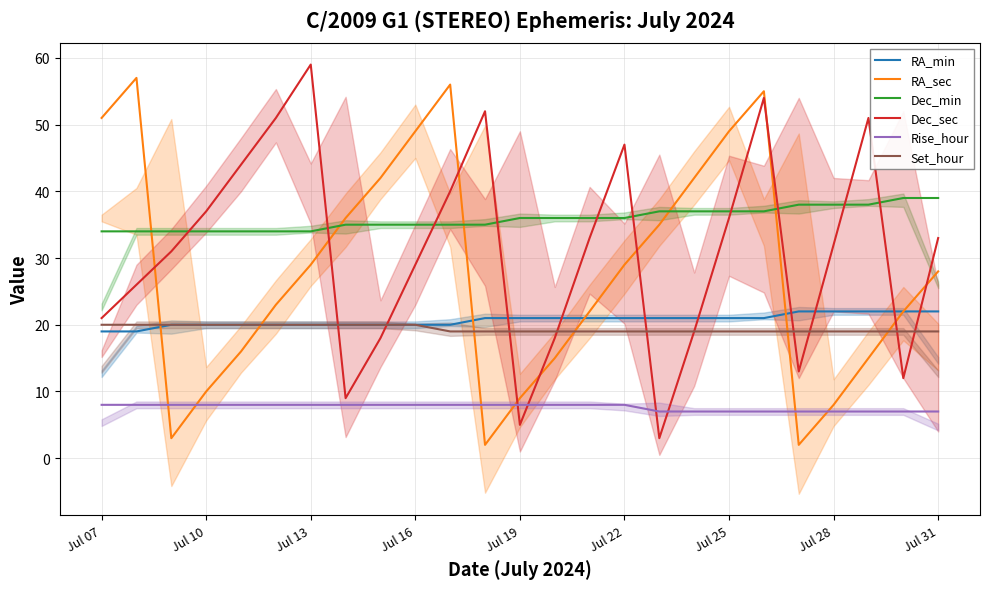

What is the difference between the maximum and minimum values in the Rise_hour series?

1